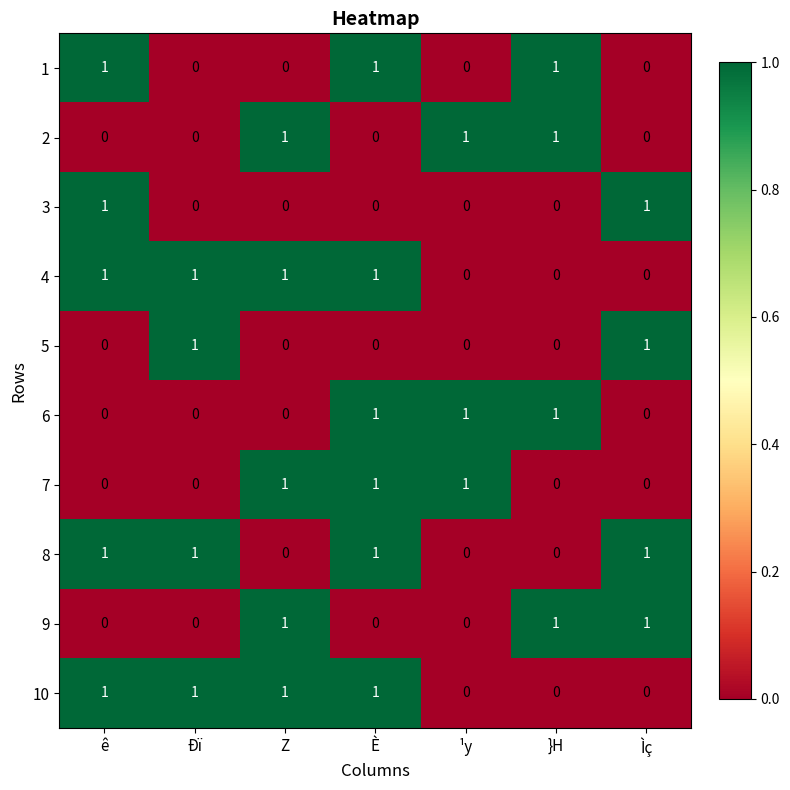

At which category is the sum across all series the highest?

È